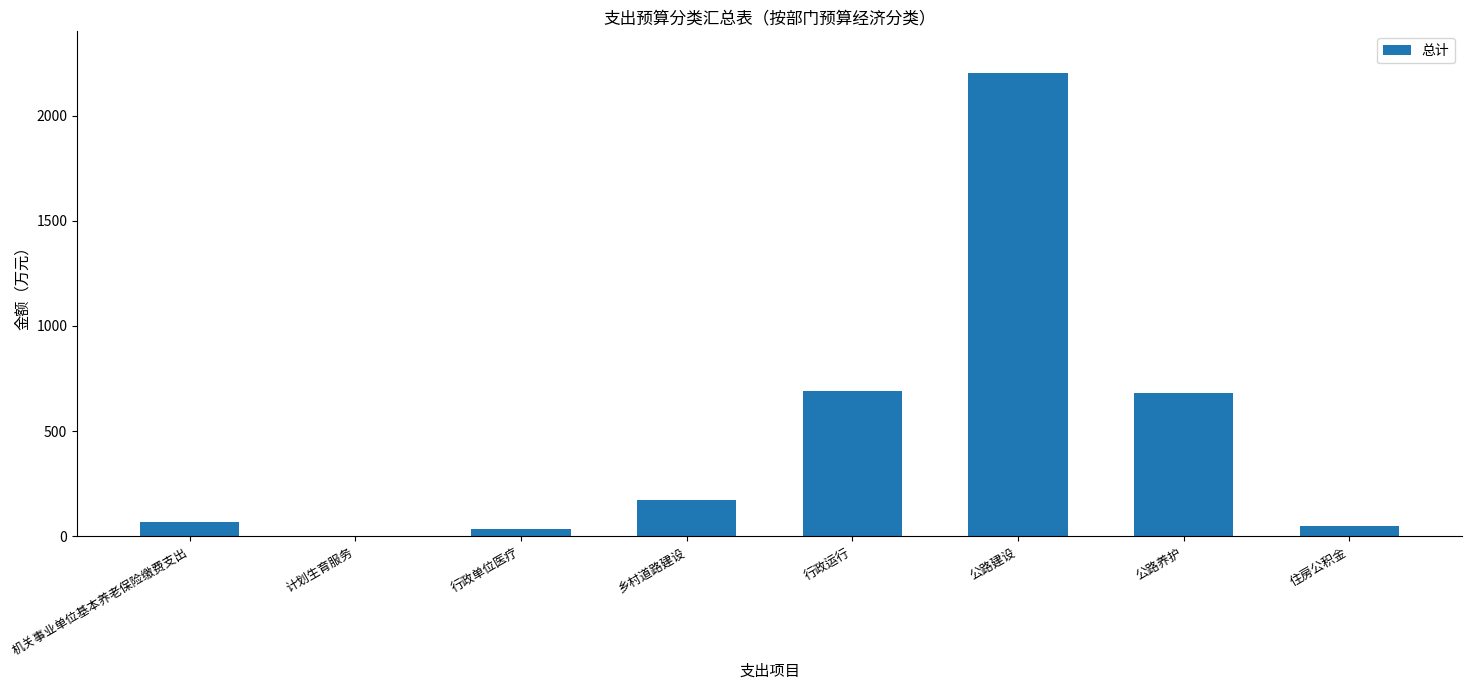

What is the sum of all values?

3900.6